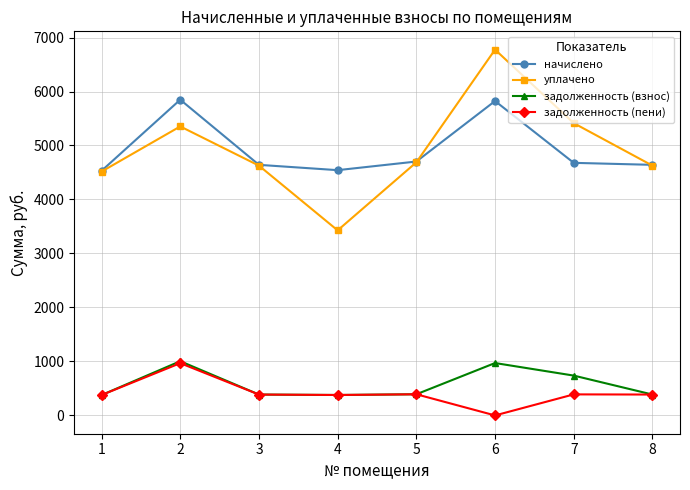

The value of задолженность (взнос) at 2 is 1004.4. True or false?

True